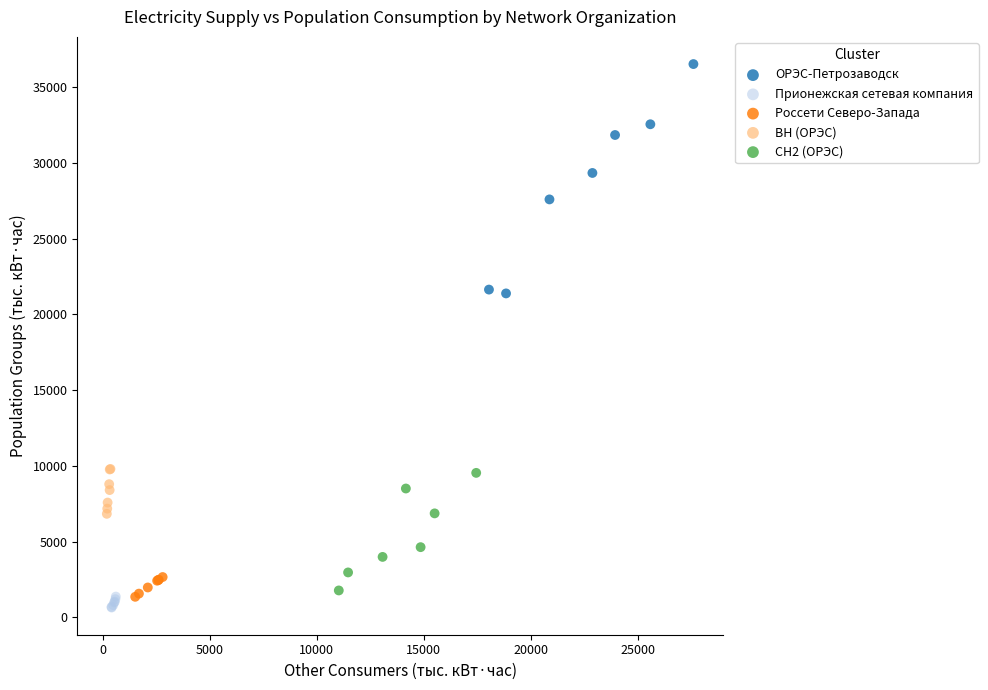

Which series has the widest spread of Y values?

ОРЭС-Петрозаводск